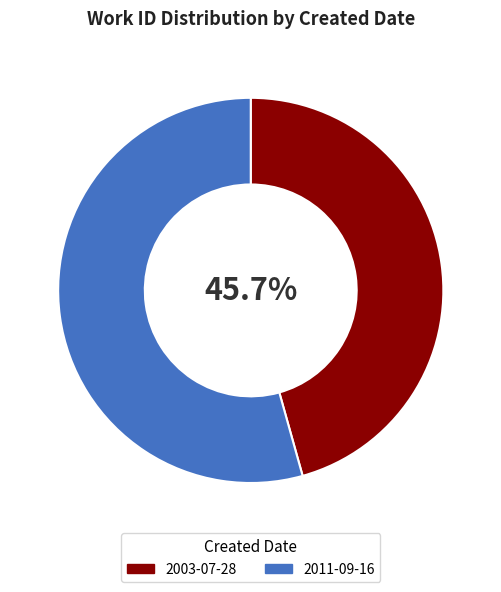

What percentage is the 2003-07-28 slice, to the nearest percent?

46%